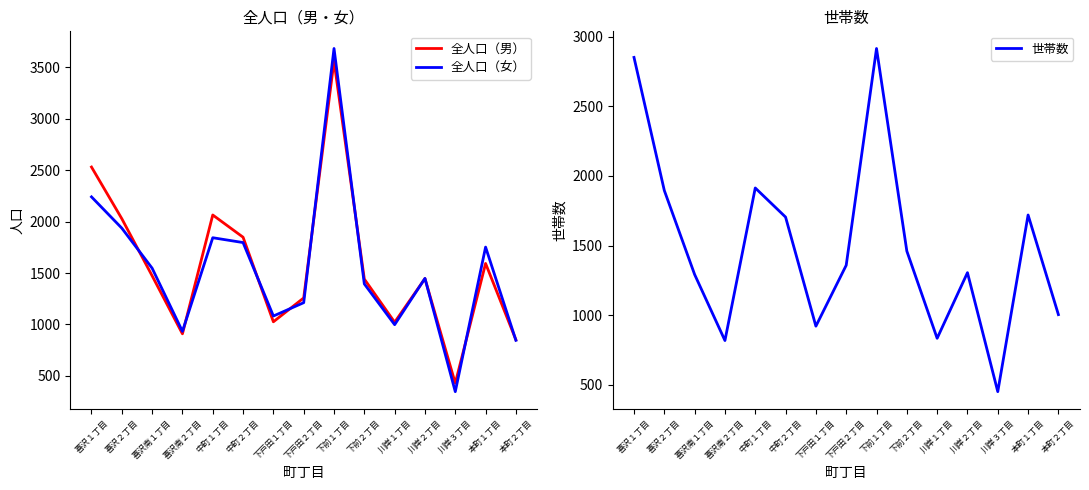

How many times do 世帯数 and 全人口（男） cross each other?

6